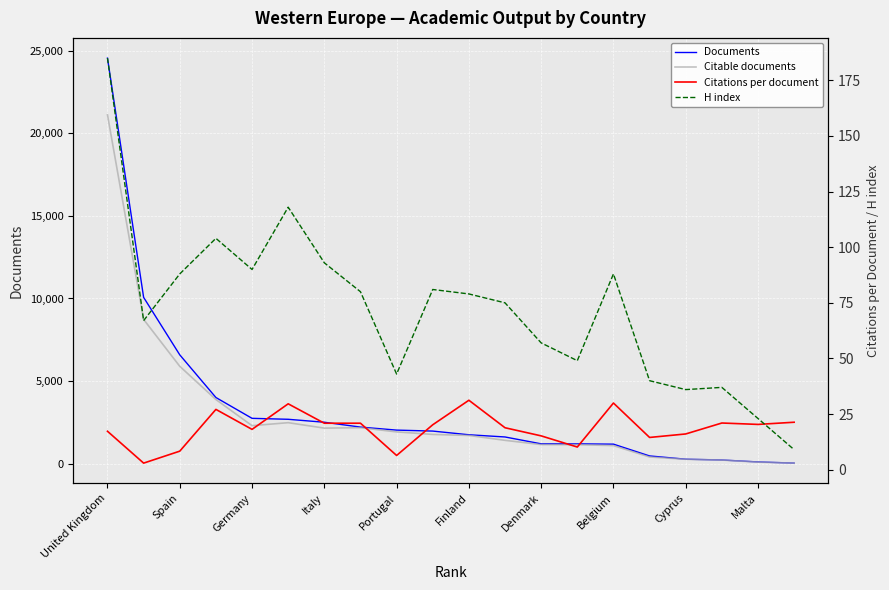

How many values in the Citations per document series exceed 20?

10